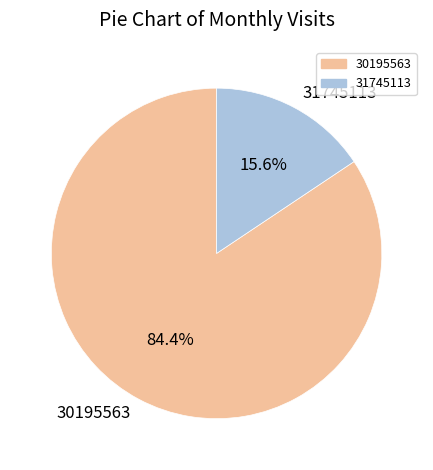

Rank the categories by value from lowest to highest.

31745113, 30195563